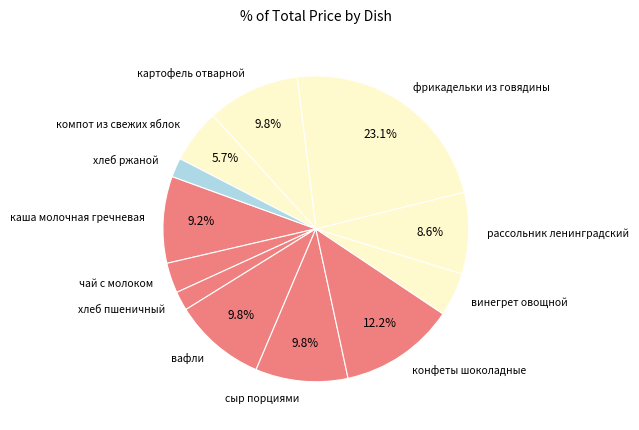

Which category has the biggest portion of the pie?

фрикадельки из говядины